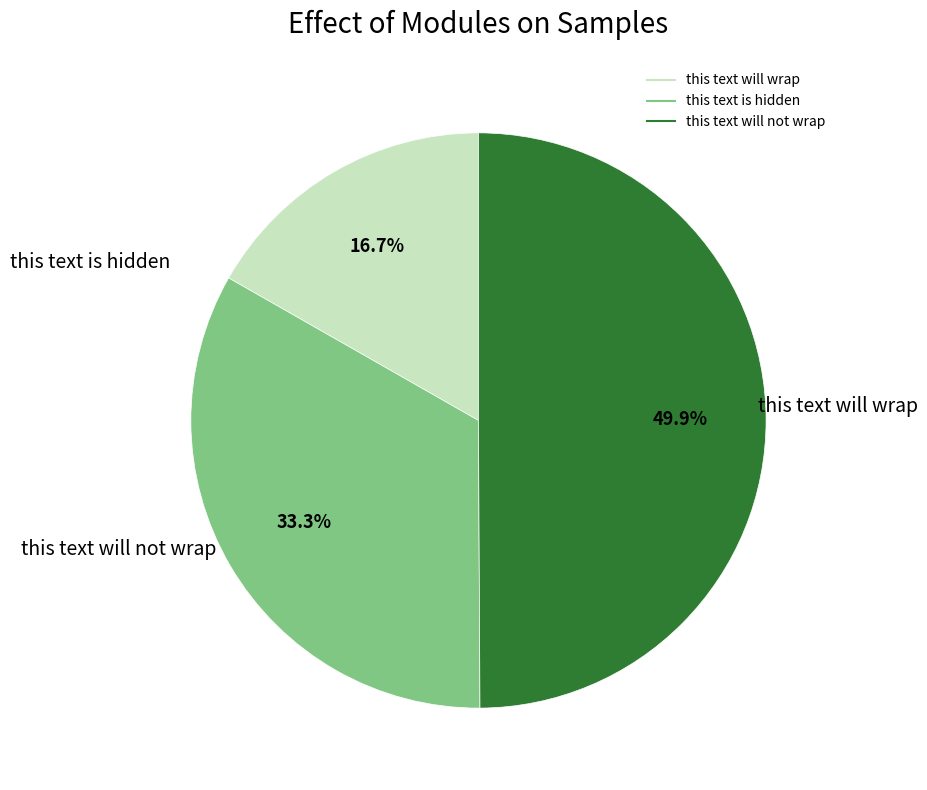

Between this text is hidden and this text will not wrap, which is larger?

this text will not wrap